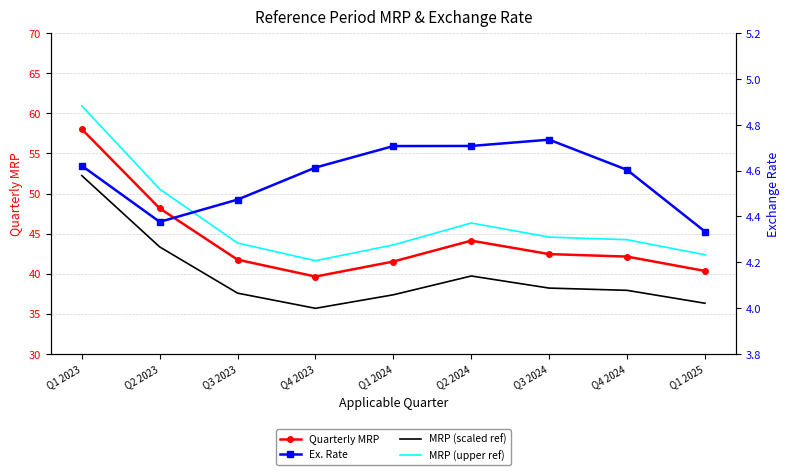

Which series has the widest spread of values?

MRP (upper ref)